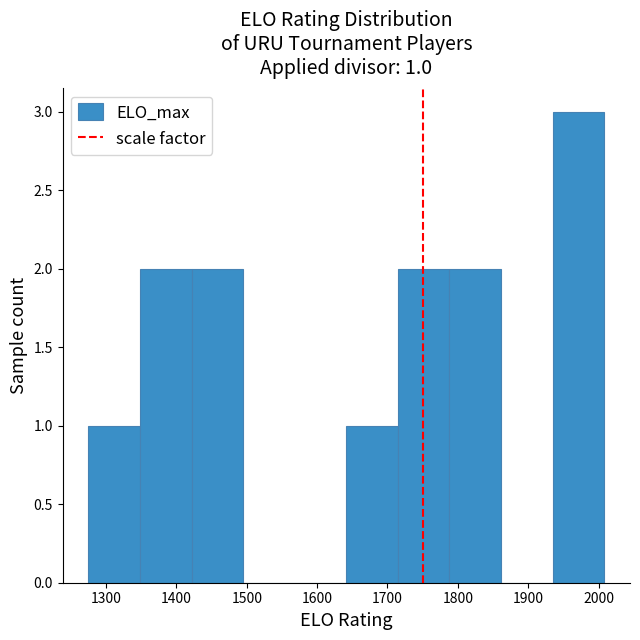

Over which range of the x-axis is the bar tallest?

1930 to 2010